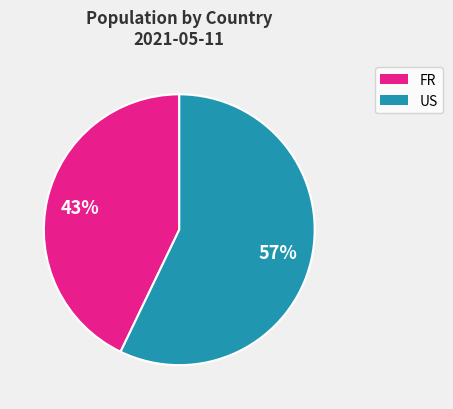

Does any single category account for the majority?

Yes